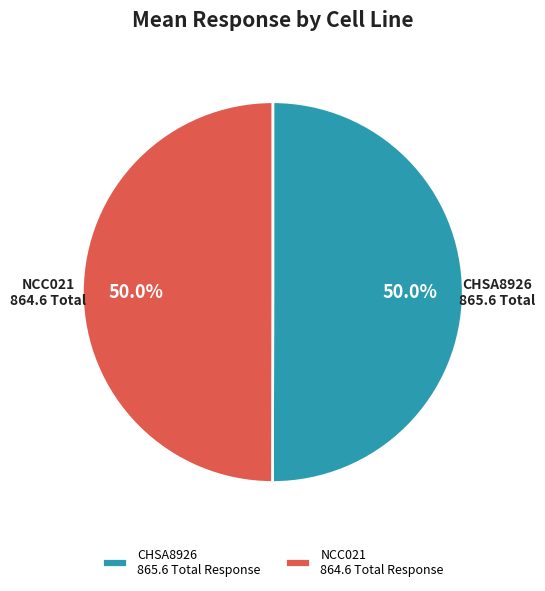

Approximately how many times larger is the value at NCC021 864.6 Total Response compared to CHSA8926 865.6 Total Response?

1.0